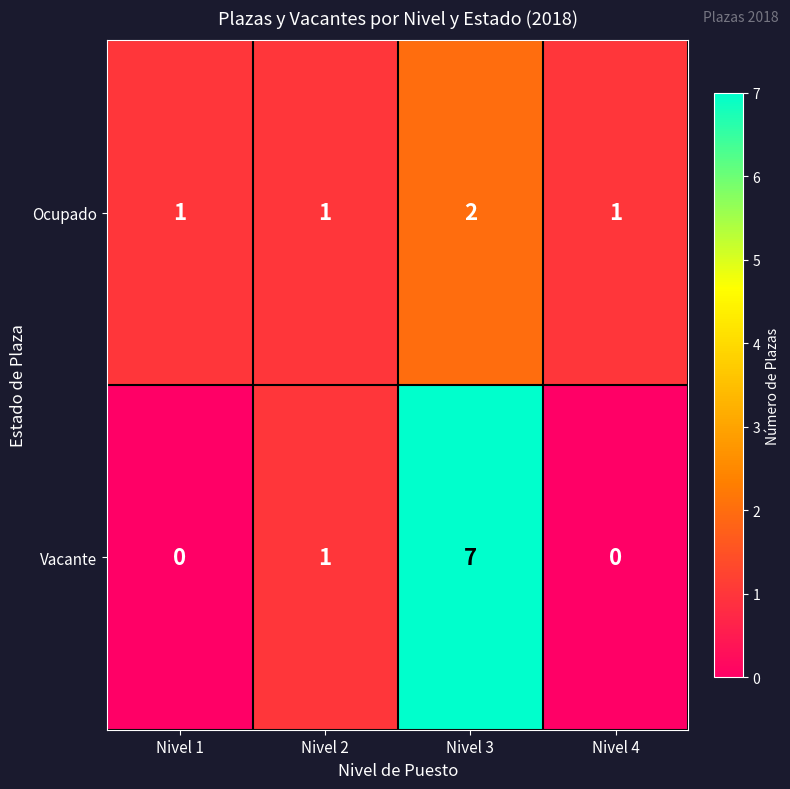

What is the maximum value shown in the chart?

7